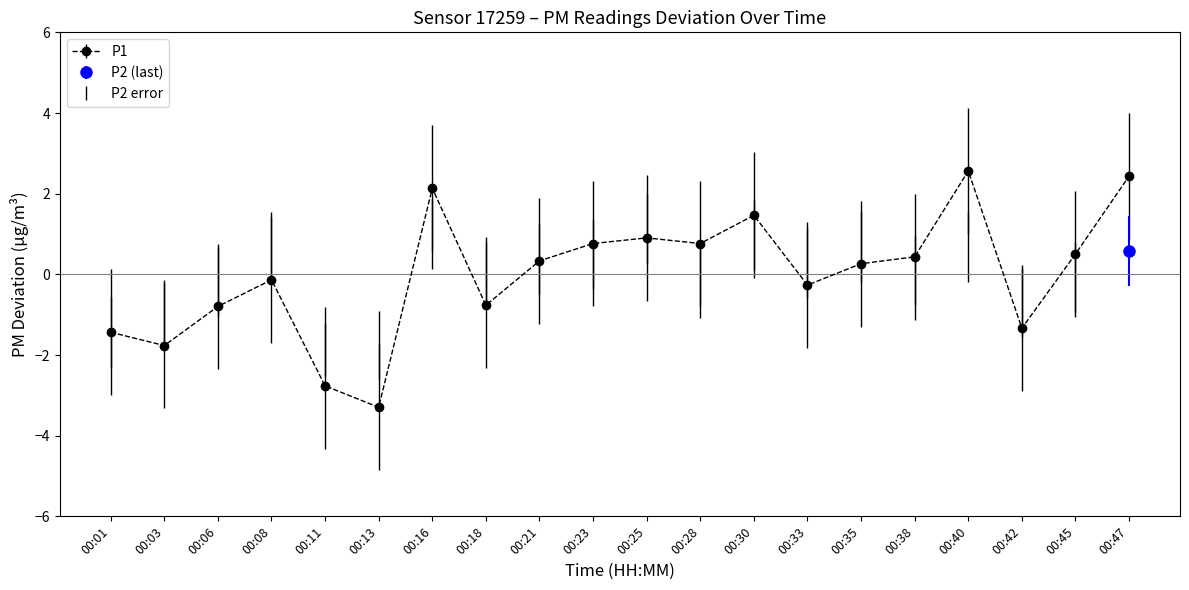

True or false: the data has more than 0 interior local peaks.

True